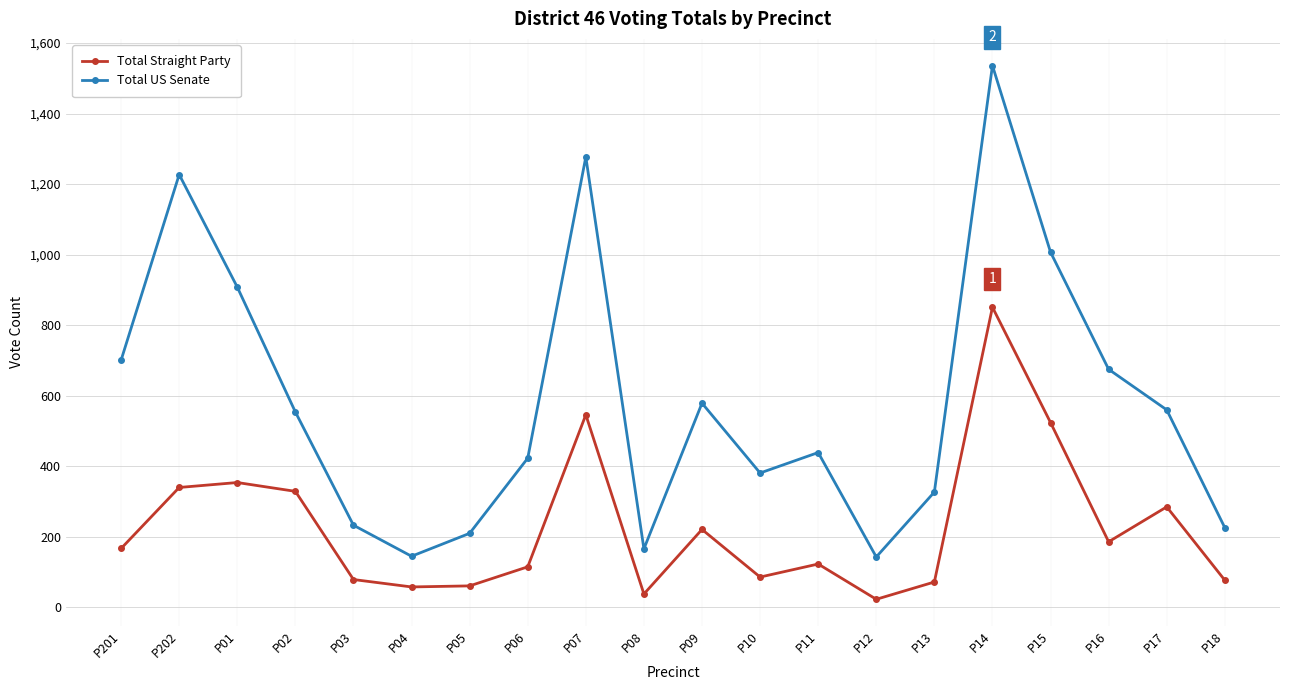

What is the difference between the maximum and minimum values in the Total US Senate series?

1393